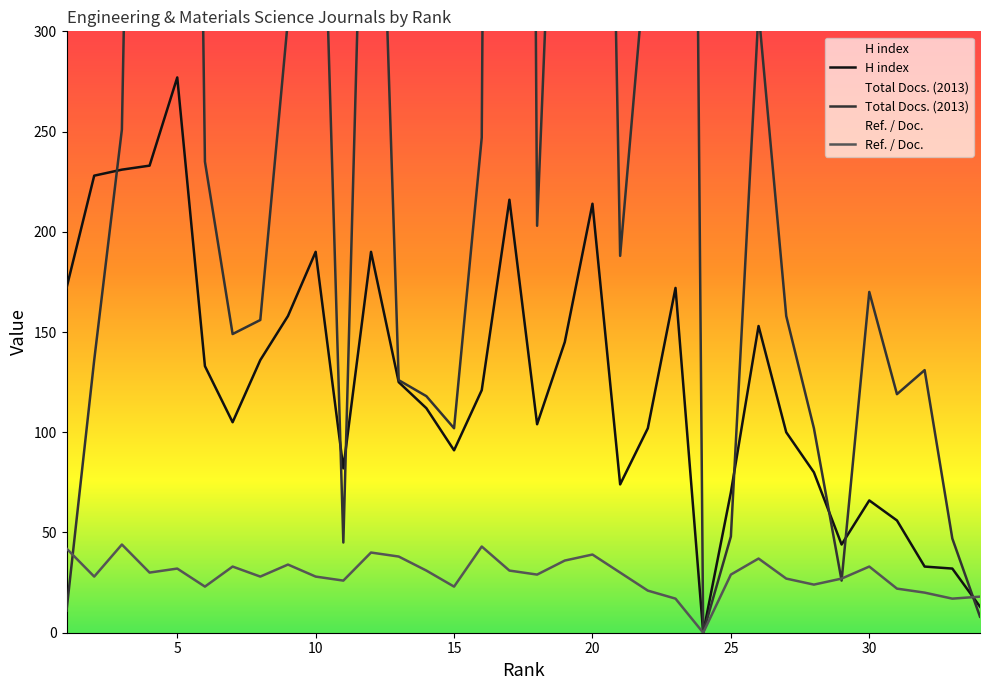

Reading left to right, extract all data points from this chart.

H index: 172	228	231	233	277	133	105	136	158	190	82	190	125	112	91	121	216	104	145	214	74	102	172	0	70	153	100	80	44	66	56	33	32	13
Total Docs. (2013): 11	136	251	975	1286	235	149	156	306	510	45	553	126	118	102	247	2330	203	543	934	188	348	1620	0	48	310	158	102	26	170	119	131	47	8
Ref. / Doc.: 42	28	44	30	32	23	33	28	34	28	26	40	38	31	23	43	31	29	36	39	30	21	17	0	29	37	27	24	27	33	22	20	17	18